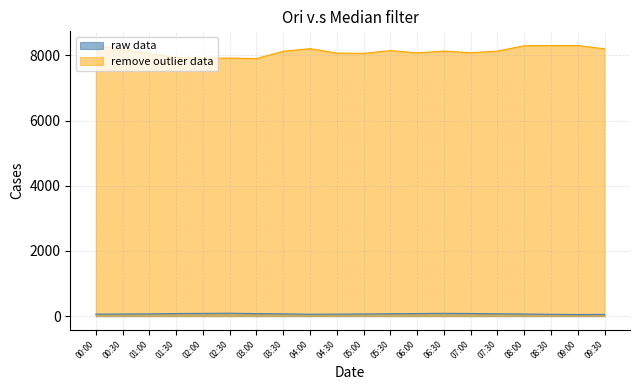

Does the chart display data point markers on the line(s)?

No